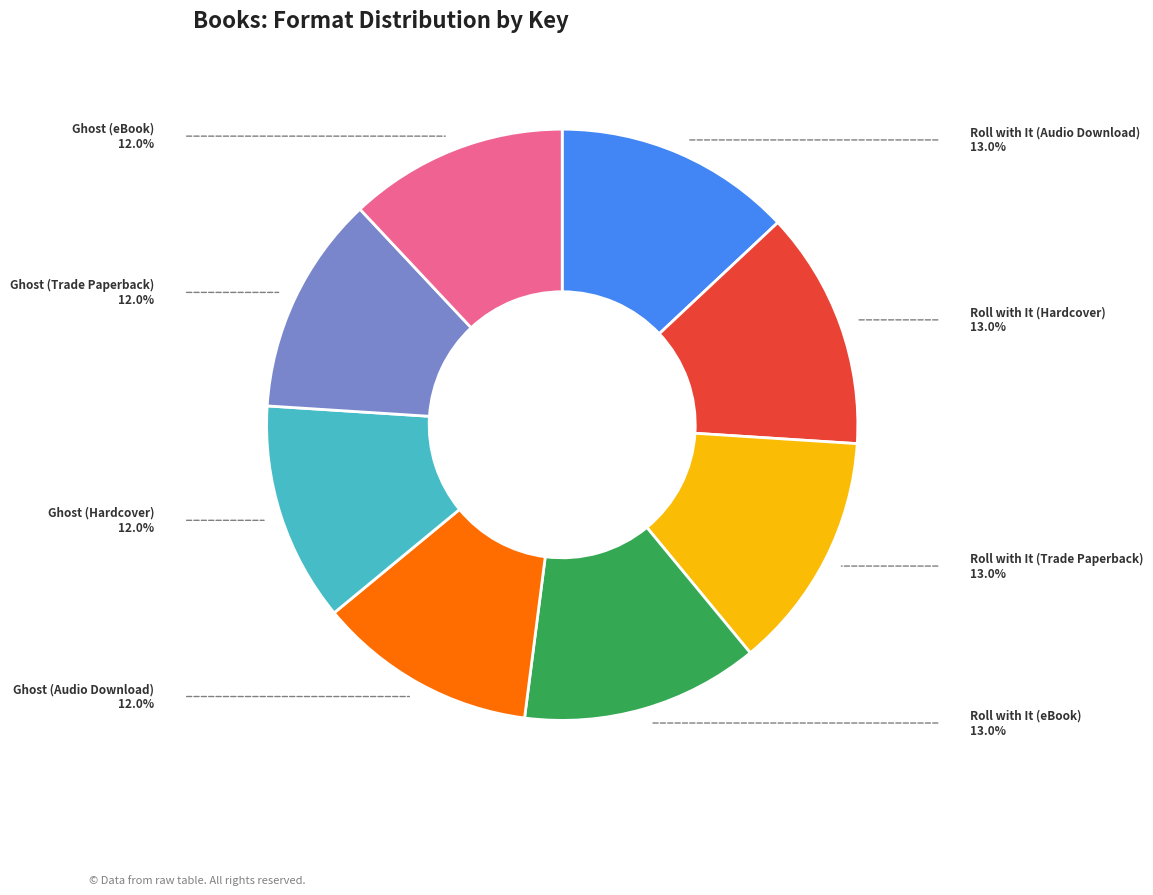

Does any single category account for the majority?

No